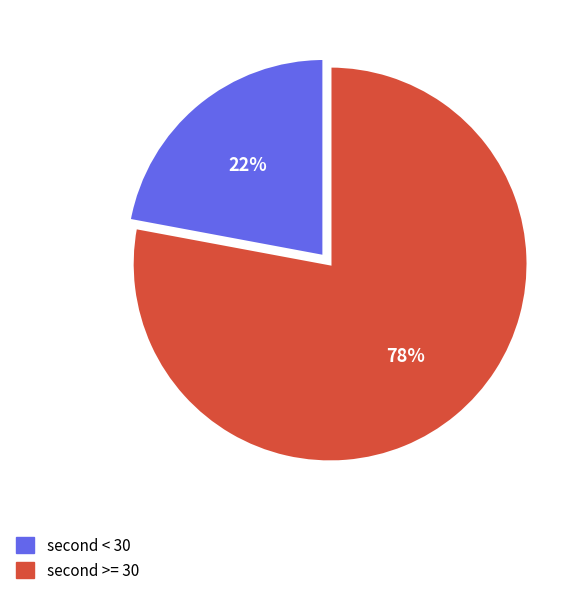

Which slice represents more than half of the pie?

second >= 30